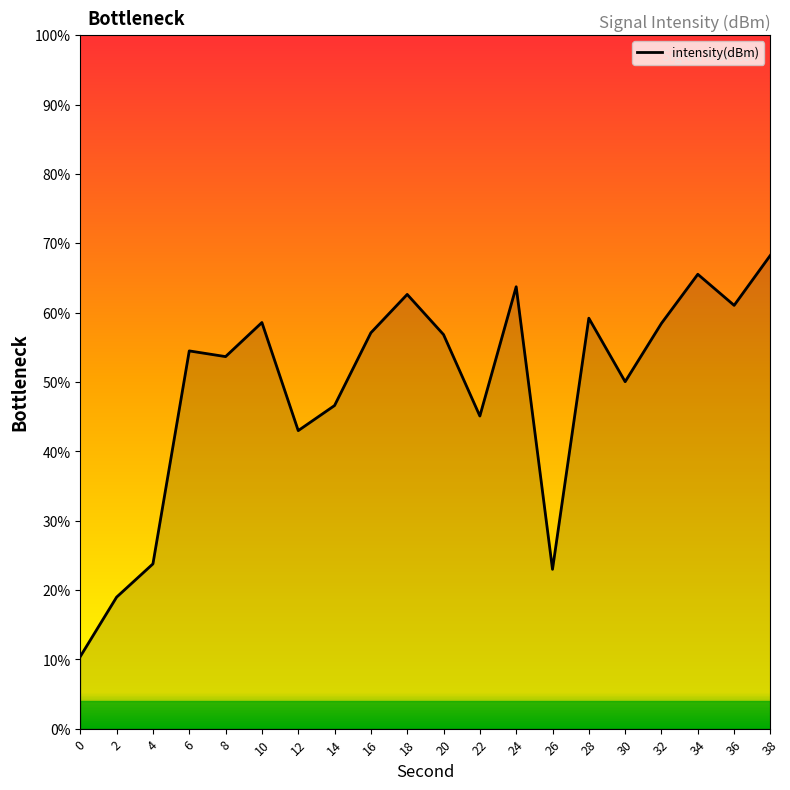

The chart shows a value of 58.6 at 10. True or false?

True